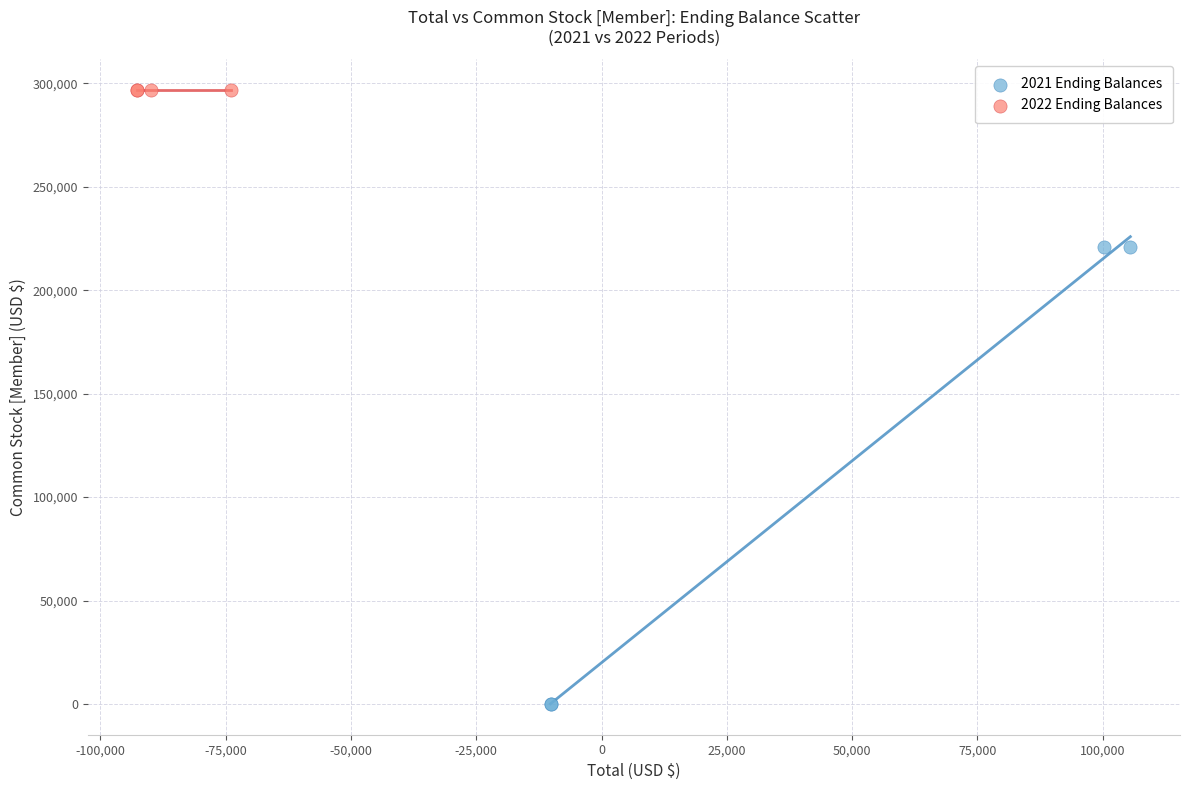

Which series reaches the maximum Y coordinate?

2022 Ending Balances